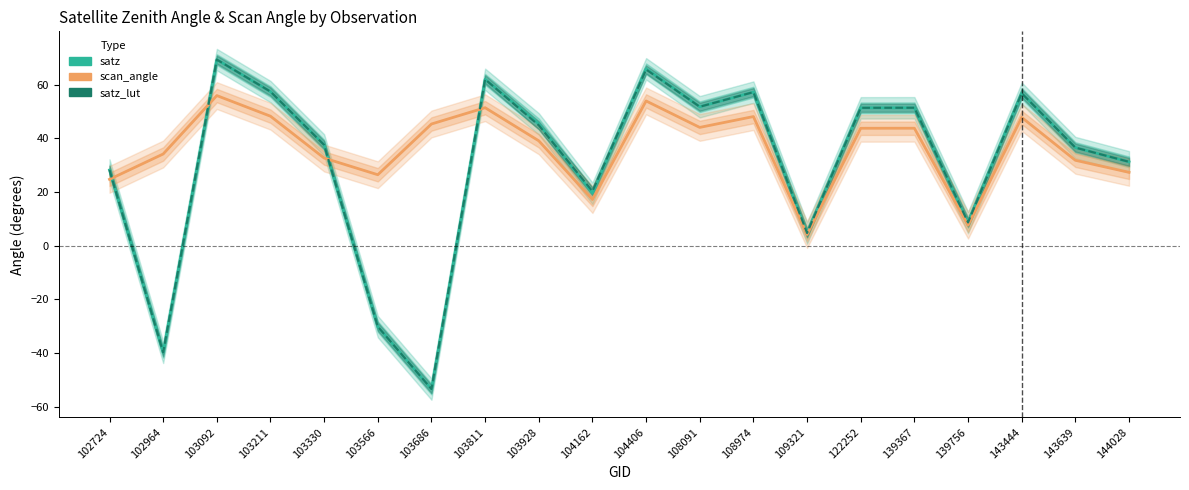

What is the difference between the maximum and minimum values in the satz_lut series?

122.8